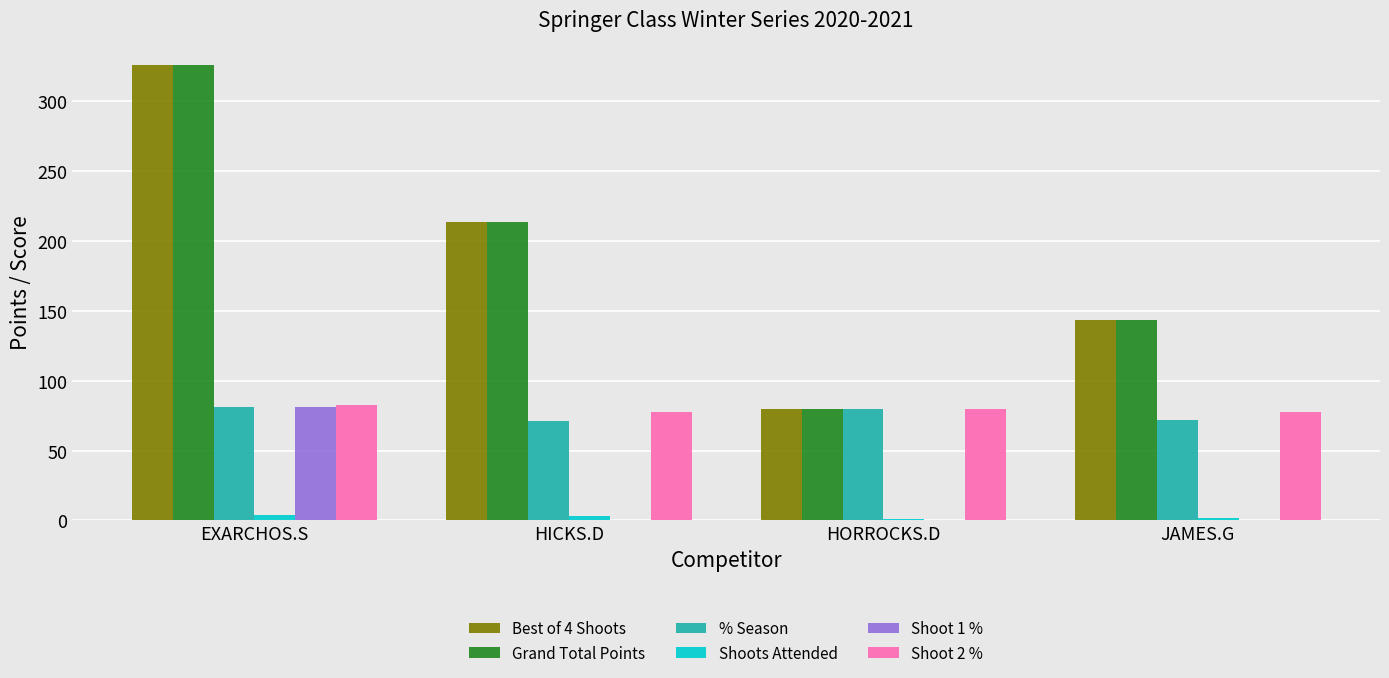

What is the sum of all Shoot 2 % values?

317.5